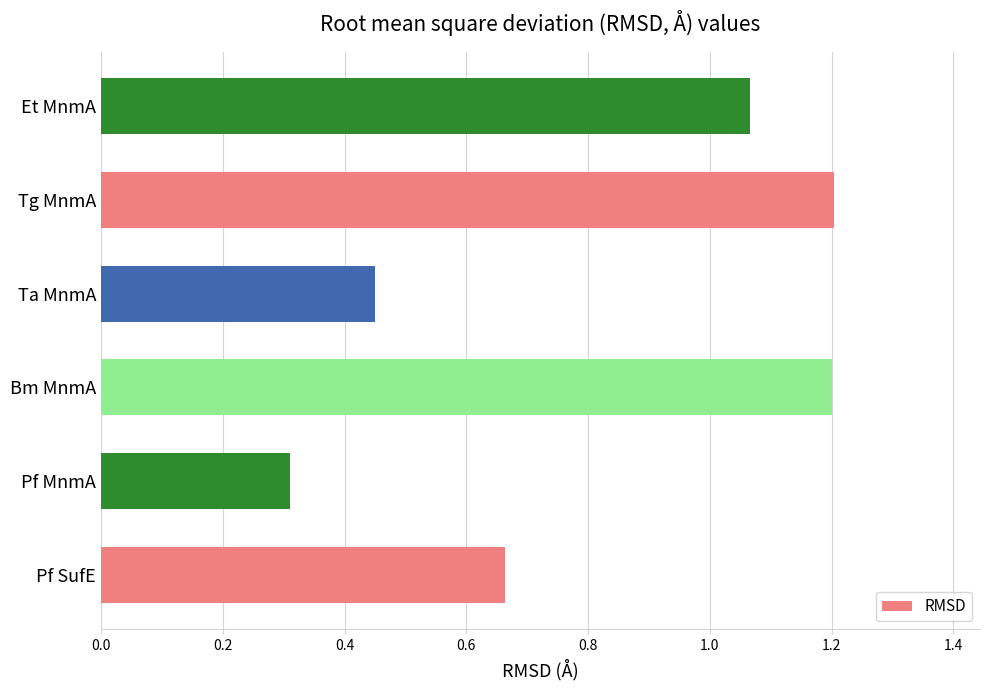

Which label corresponds to the smallest value in the chart?

Pf MnmA